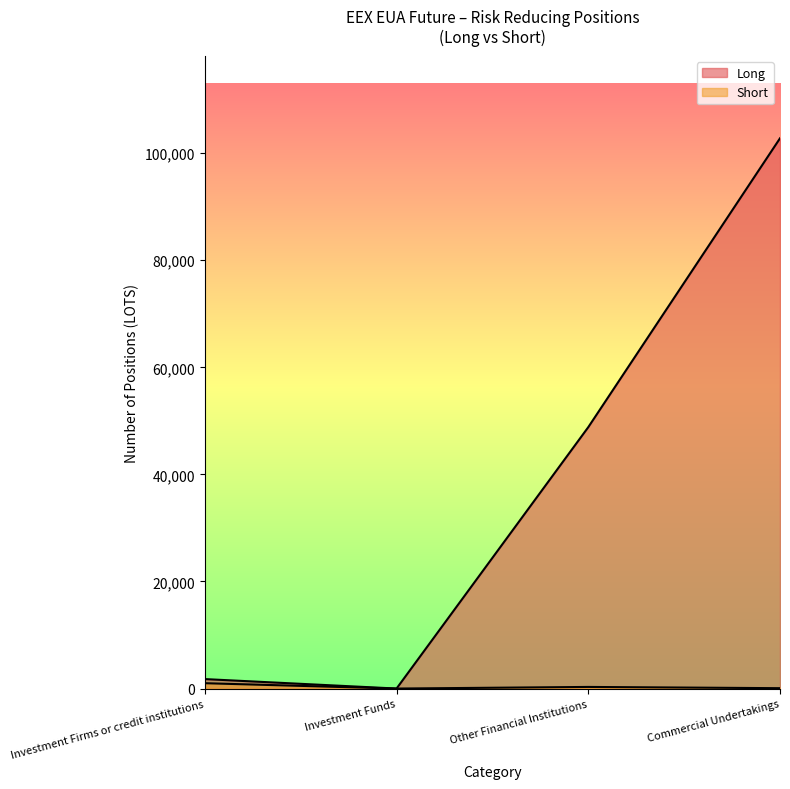

True or false: Long has more than 1 points higher than both neighbors.

False